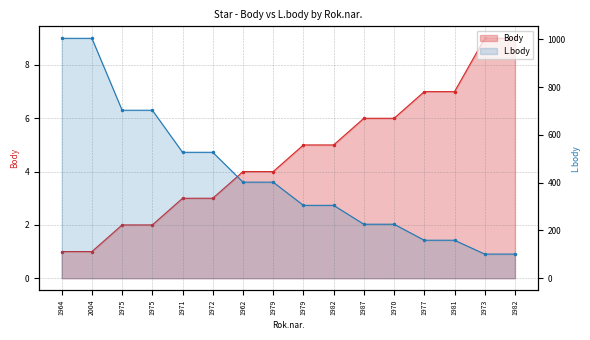

What are all the series names shown in the legend?

Body, L.body